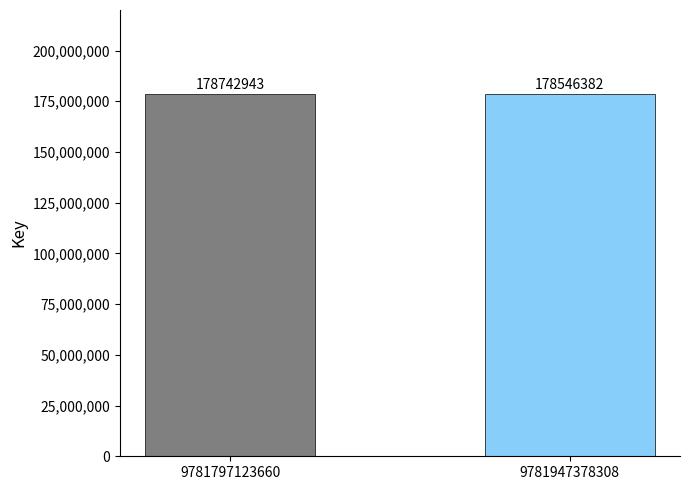

How many data points are less than 178742943?

1